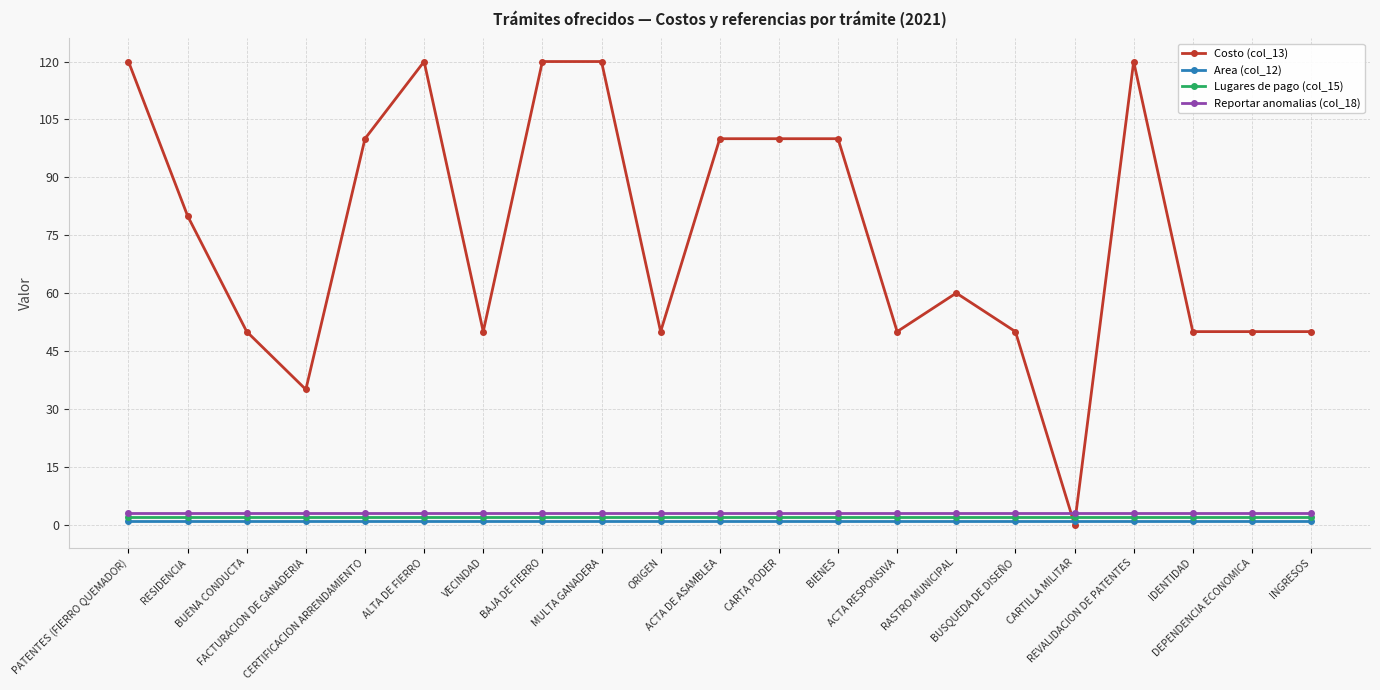

What are all the series names shown in the legend?

Costo (col_13), Area (col_12), Lugares de pago (col_15), Reportar anomalias (col_18)